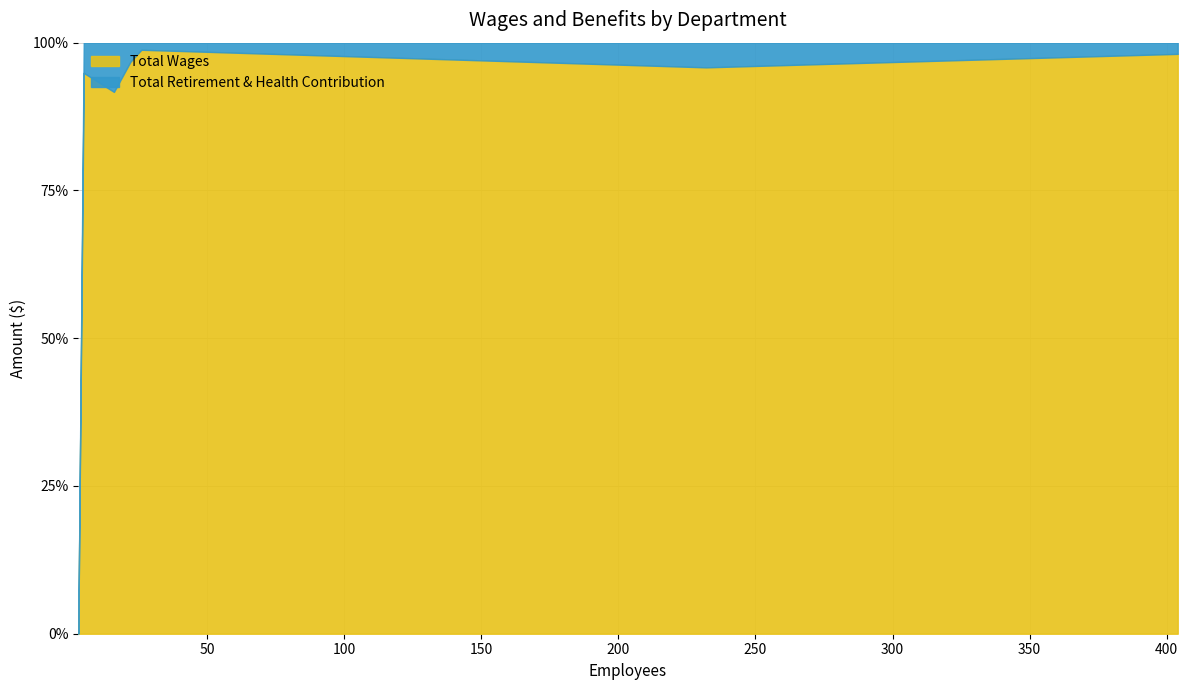

What is the sum of the Total Retirement & Health Contribution values at Pest Detection And Emergency P and Board Member?

186097